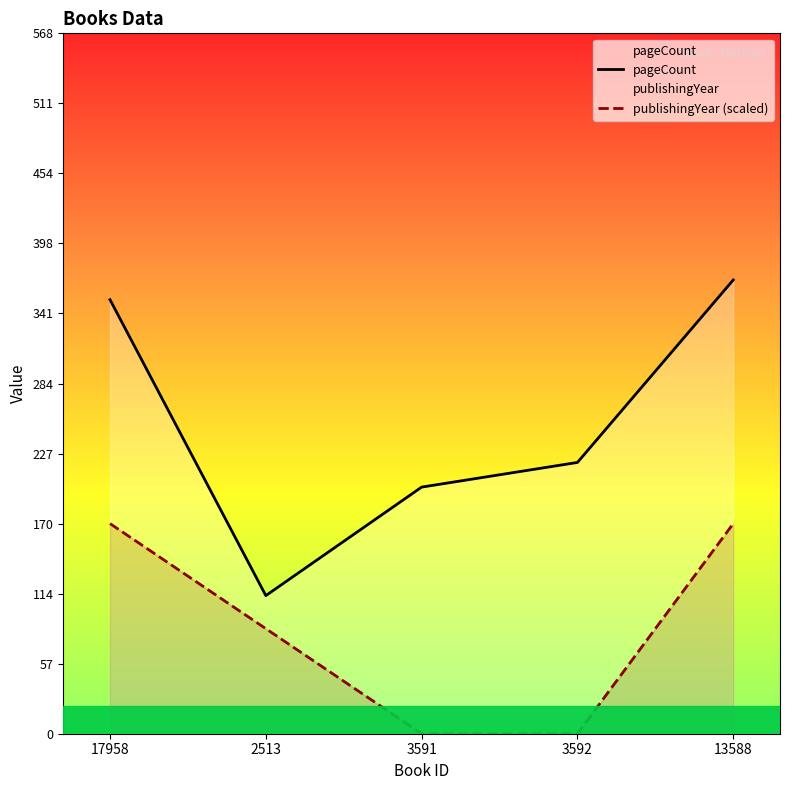

True or false: publishingYear (scaled) and pageCount cross at least once.

False